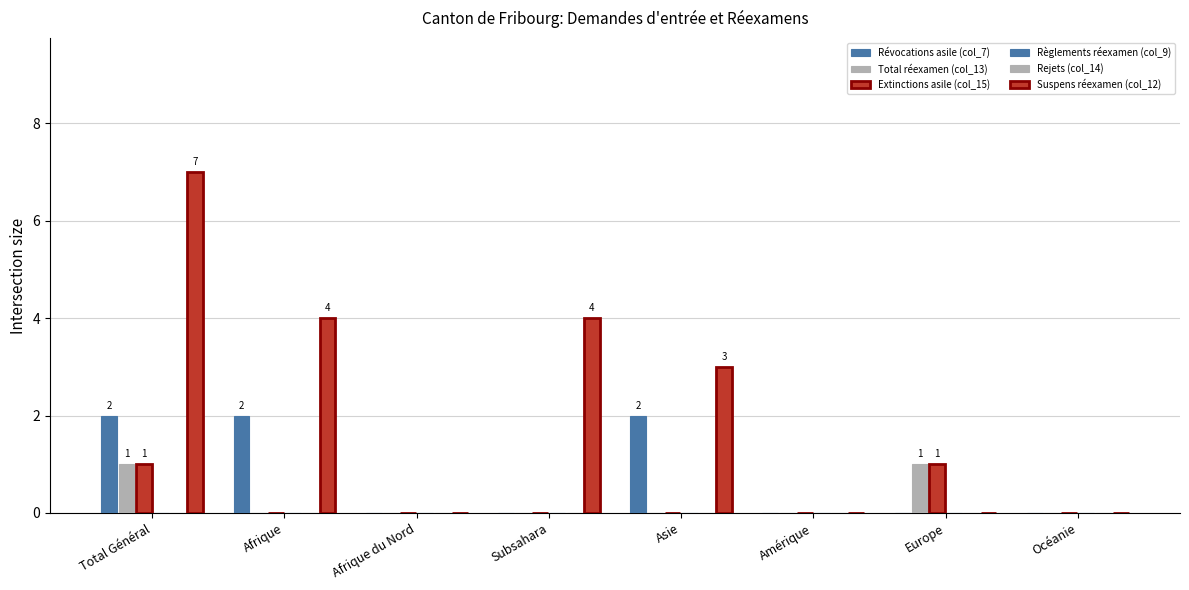

How many data points in Révocations asile (col_7) are above 0?

3